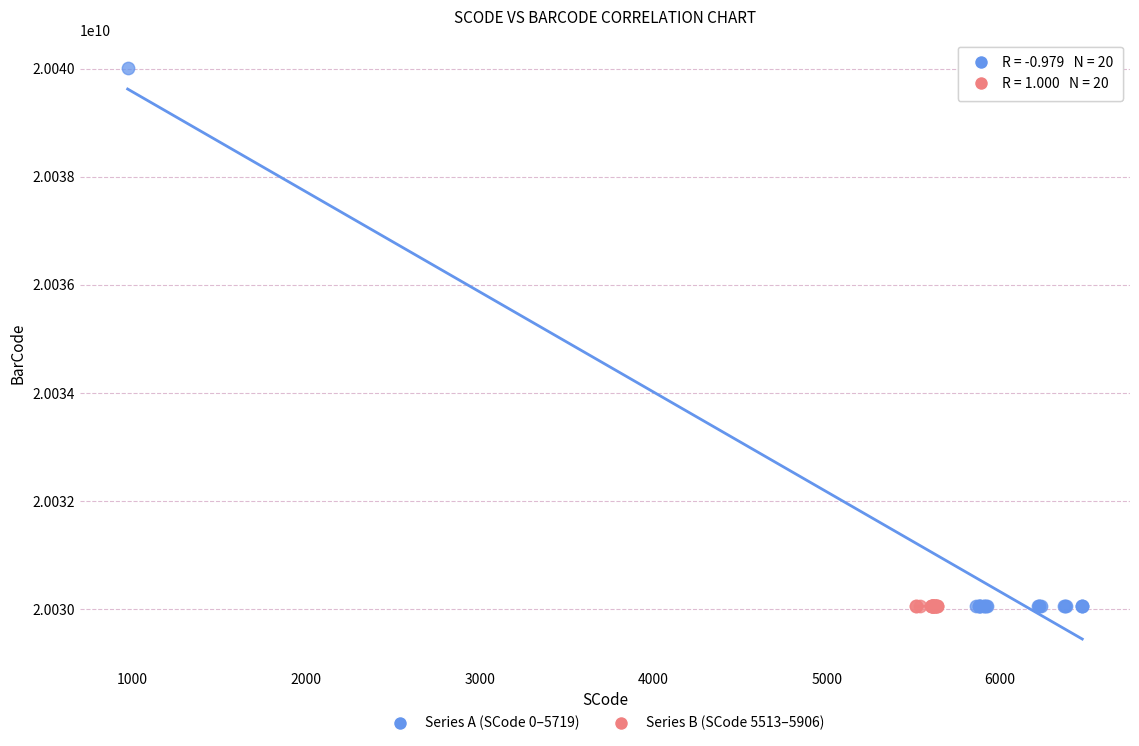

Which series contains the highest Y value?

Series A (SCode 0–5719)